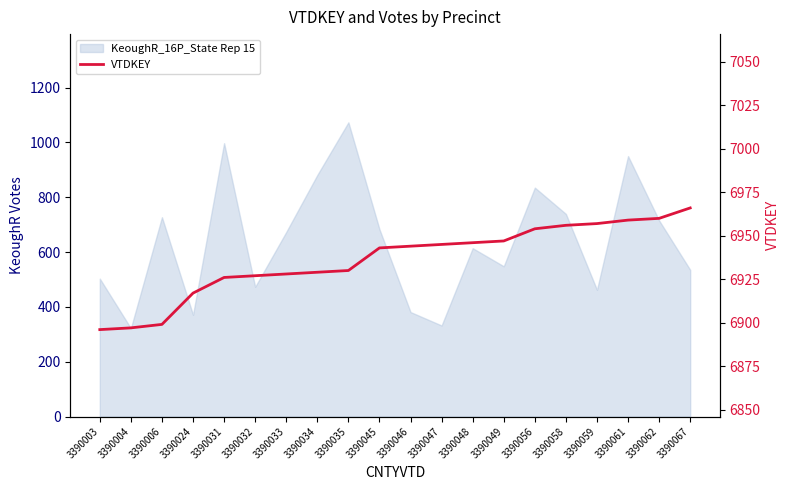

How many lines are shown in the chart?

1